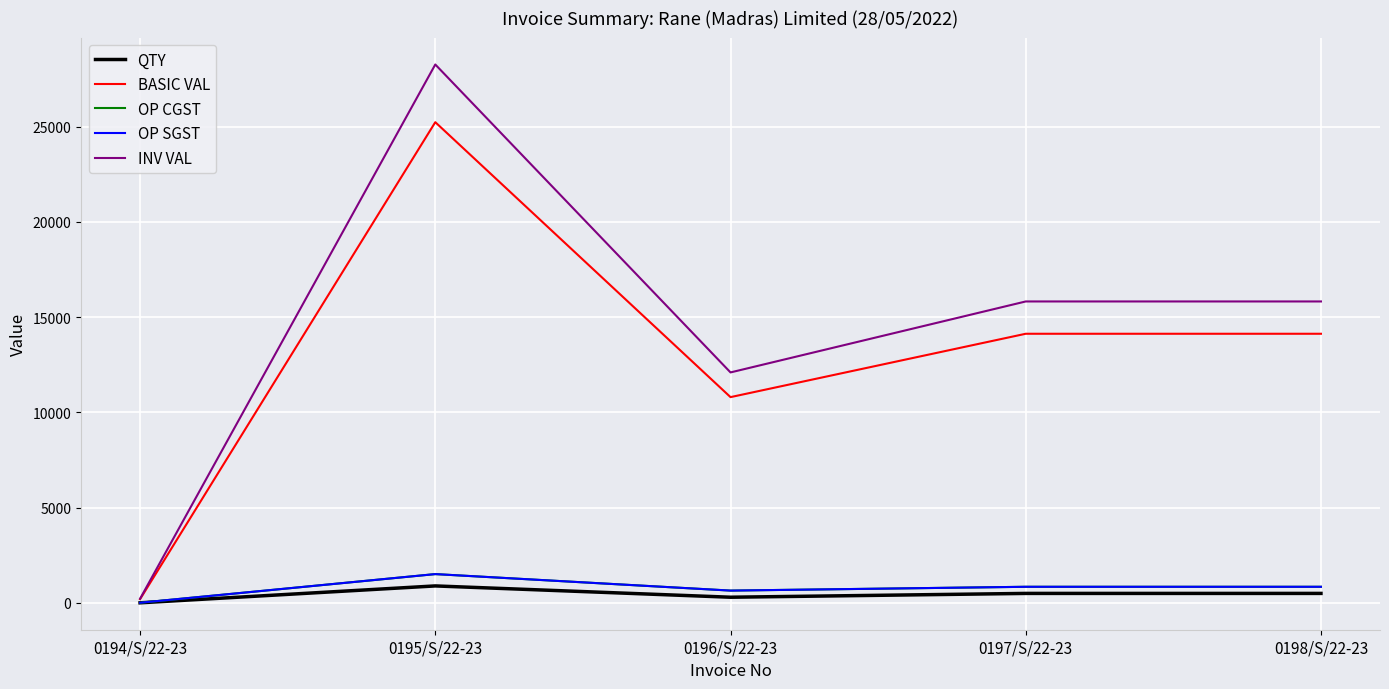

List the series in order of their peak value, highest first.

INV VAL, BASIC VAL, OP CGST, OP SGST, QTY